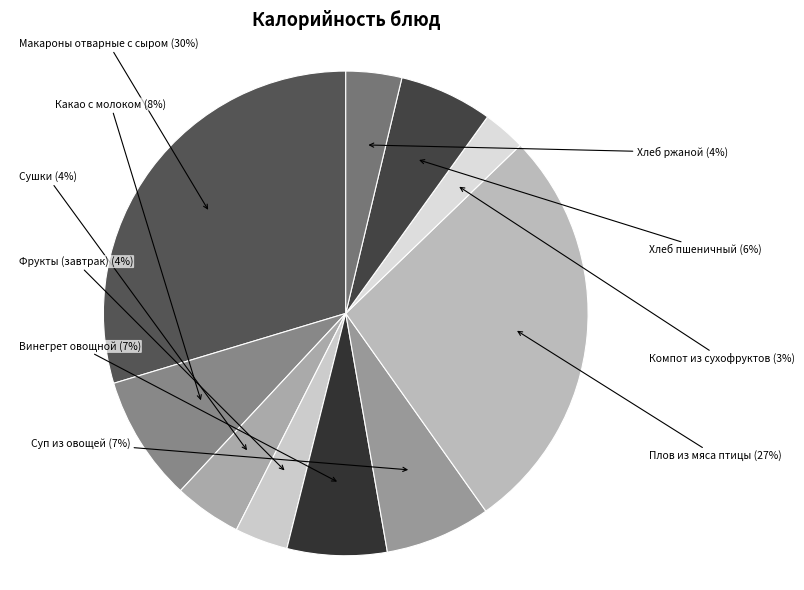

To the nearest percent, what is the difference between the largest and smallest slice percentages?

27%